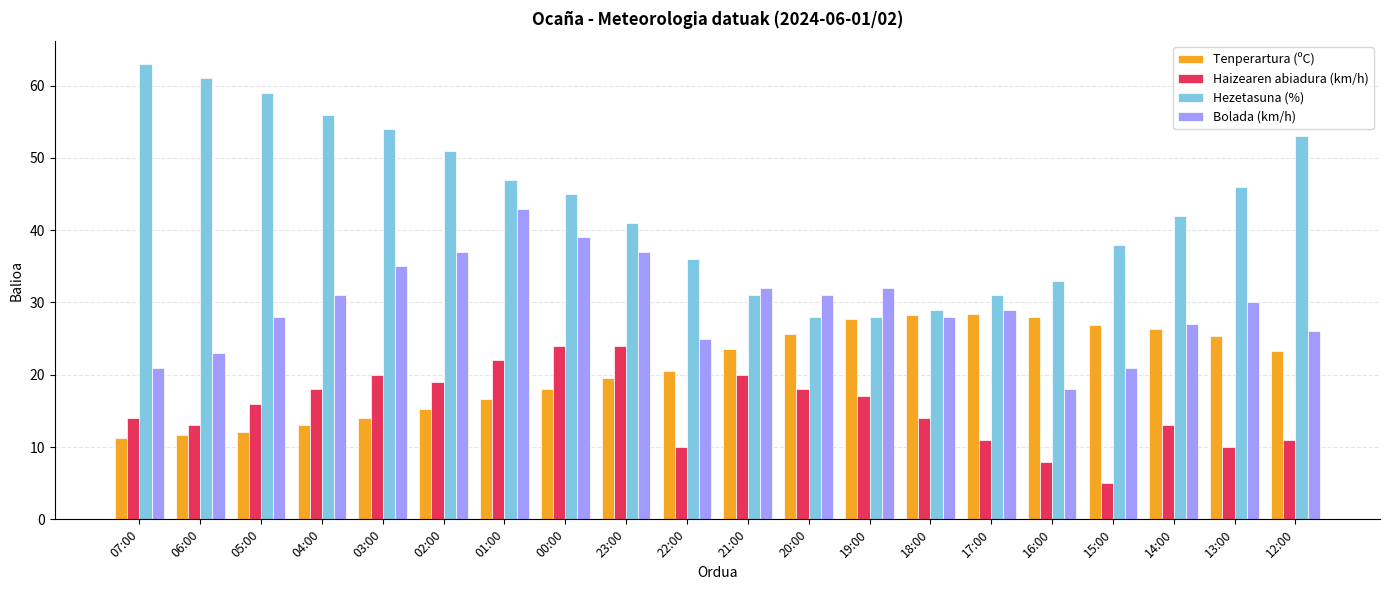

What is the difference between the second highest and second lowest values in the Tenperartura (ºC) series?

16.7